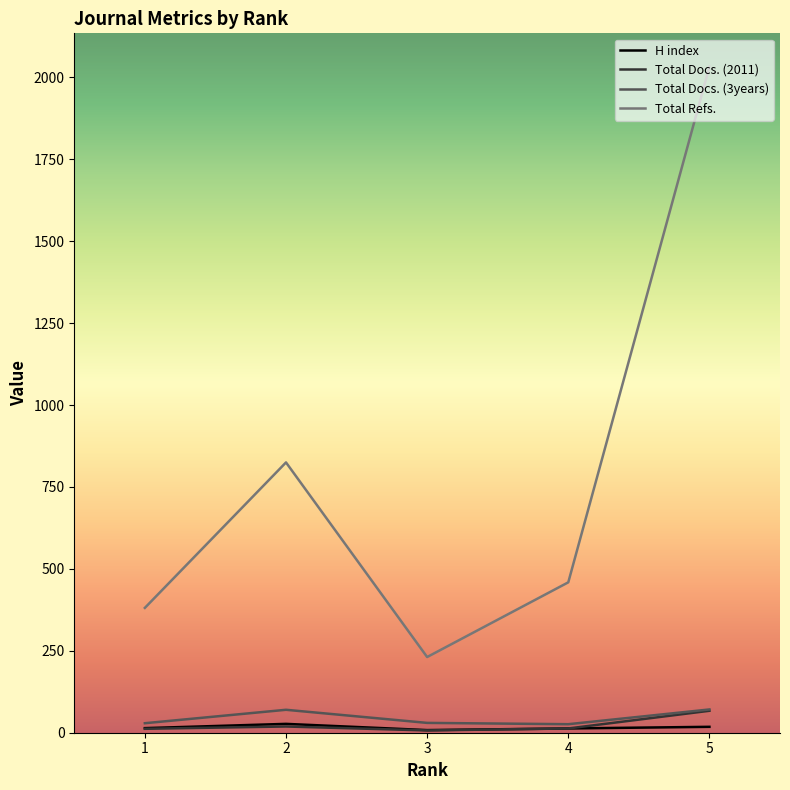

True or false: Total Refs. and H index cross at least once.

False